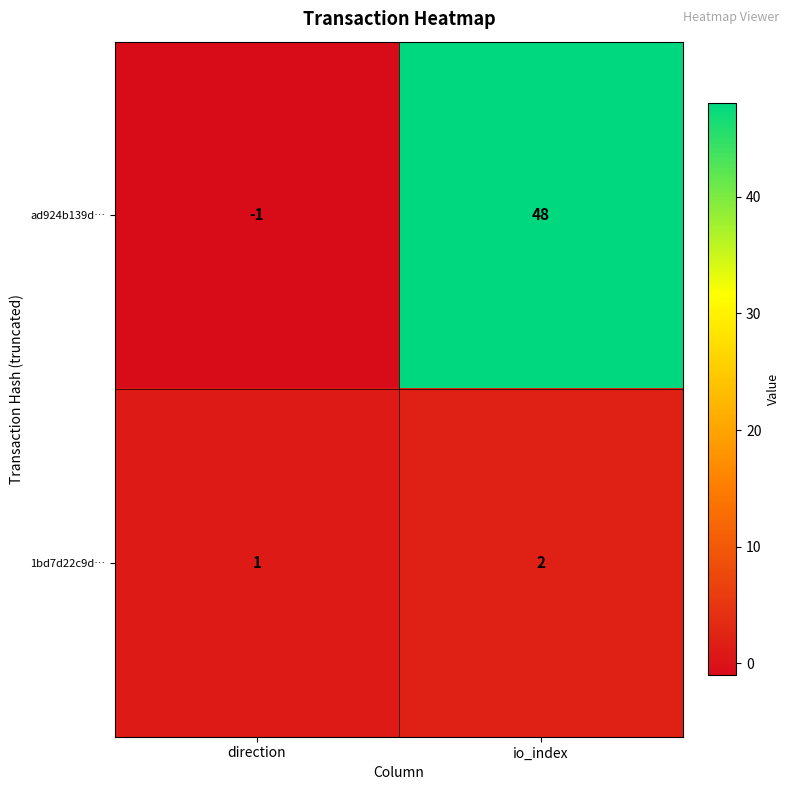

The 1bd7d22c9d… series shows 2 at io_index. True or false?

True